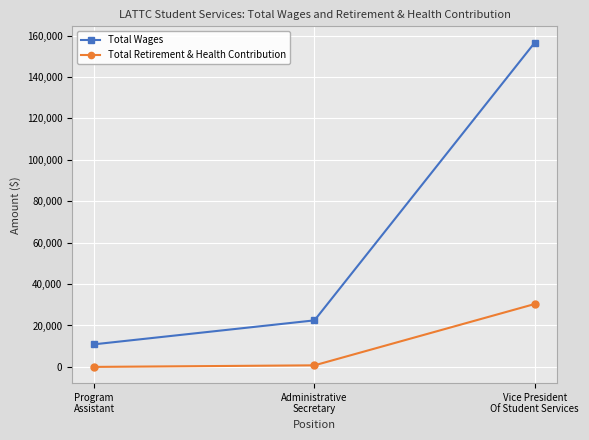

Which series has the largest range (max minus min)?

Total Wages